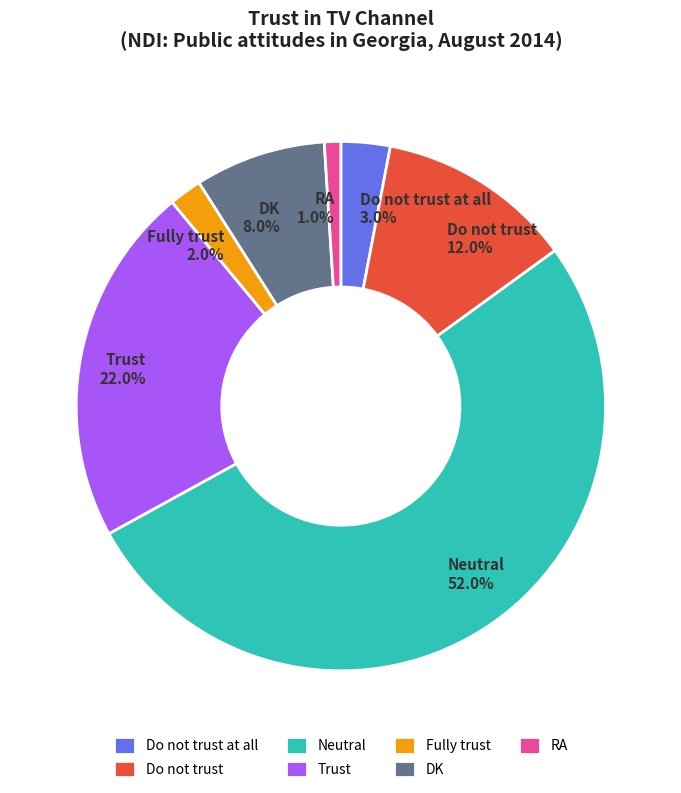

What percentage is the Do not trust at all slice, to the nearest percent?

3%